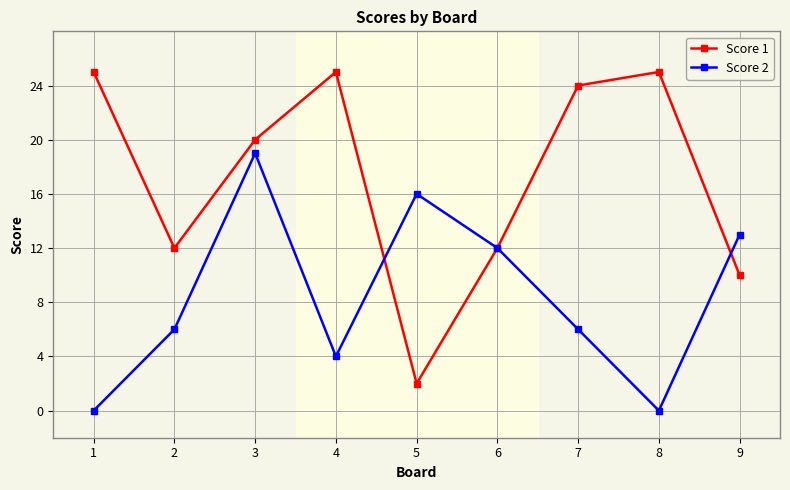

How many distinct data groups are displayed?

2